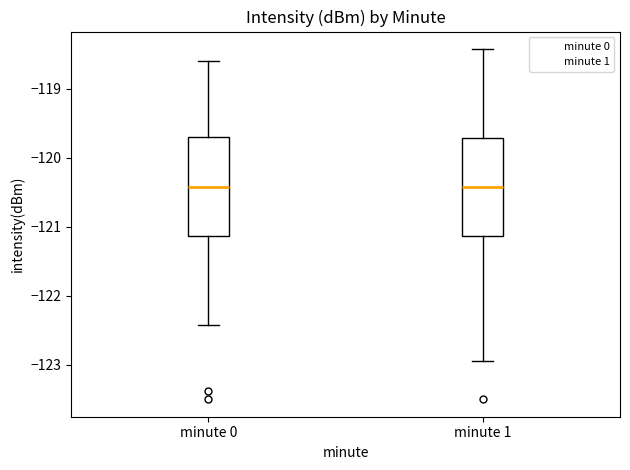

Reading left to right, read every box against the y-axis: the position of its median line, the range the box covers, and the ends of its whiskers. The values are not printed on the chart, so give them approximately, as read against the axis.

minute 0: median -120.4, box -121.1 to -119.7, whiskers -122.4 to -118.6
minute 1: median -120.4, box -121.1 to -119.7, whiskers -122.9 to -118.4